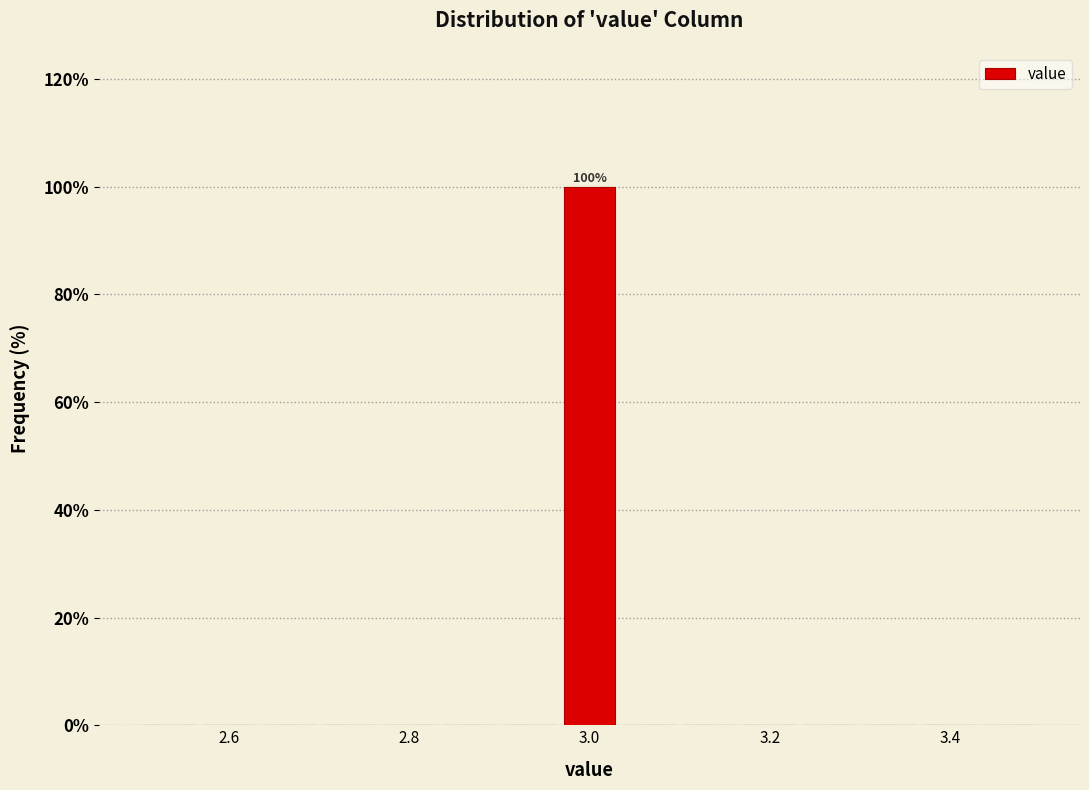

Around what value on the x-axis is the tallest bar? Give the approximate position of its centre, as read against the axis.

3.00